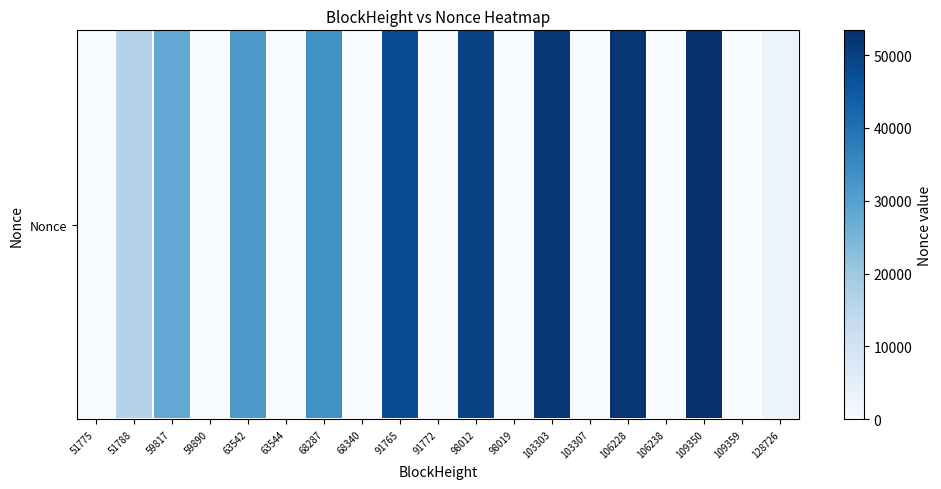

Reading left to right, extract all data points from this chart.

51775=0	51788=16408	59817=27781	59890=1	63542=31587	63544=2	68287=33389	68340=3	91765=47634	91772=4	98012=50044	98019=5	103303=51788	103307=6	106228=52330	106238=7	109350=53402	109359=8	128726=3258